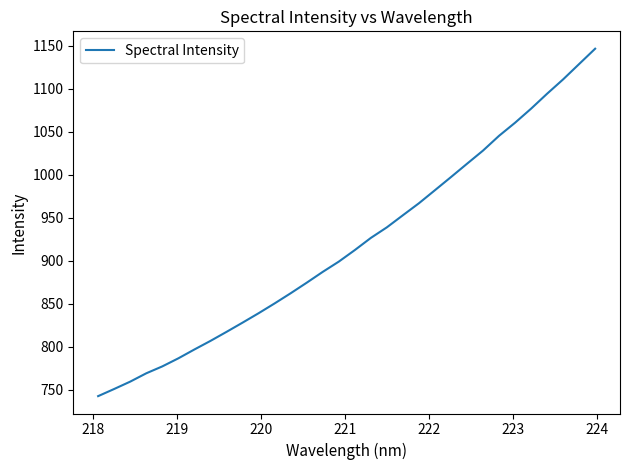

What is the greatest value displayed?

1146.7